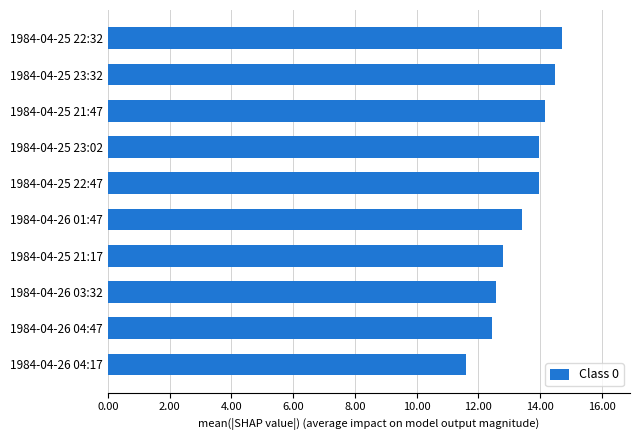

What is the difference between the maximum and minimum values?

3.1